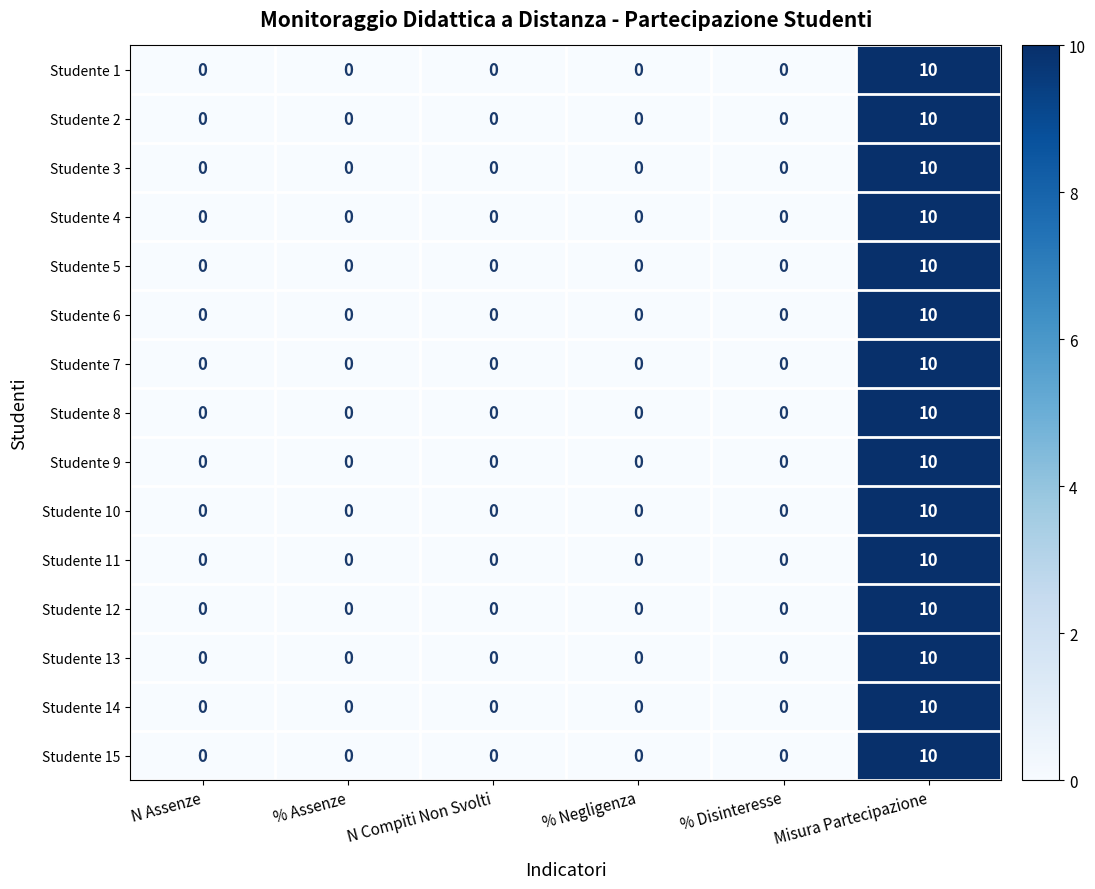

At which label does Studente 3 reach its peak?

Misura Partecipazione